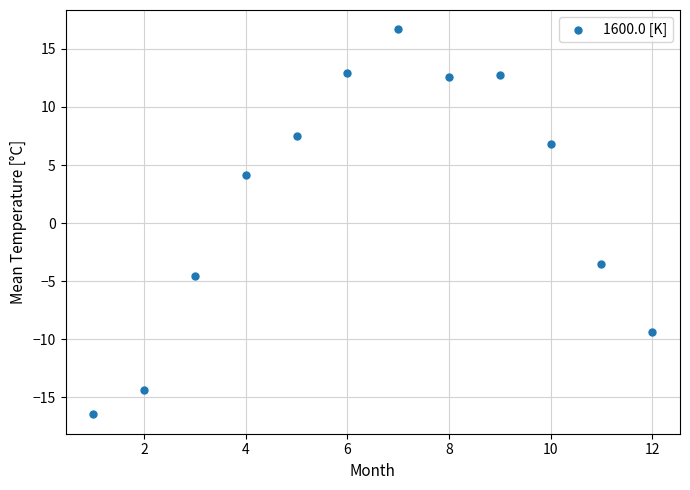

What is the range of X values (max minus min)?

11.0